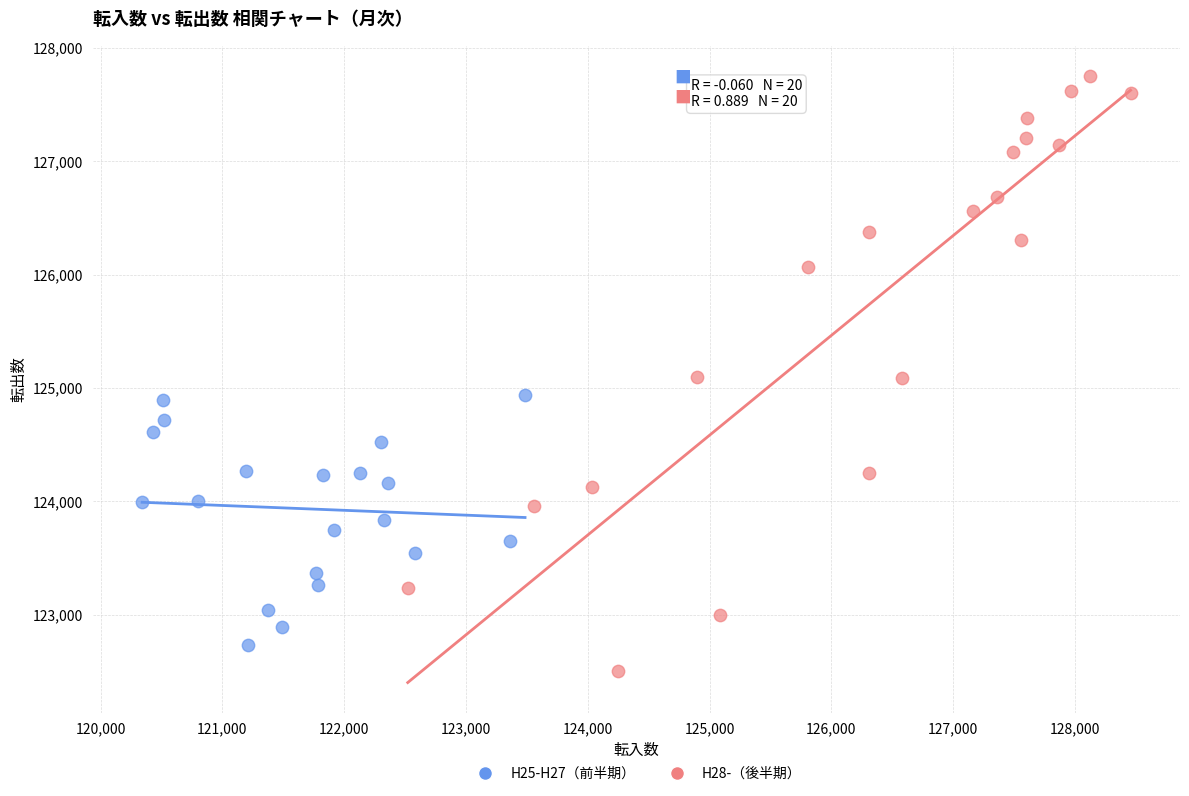

Which series has the widest spread of Y values?

H28-（後半期）